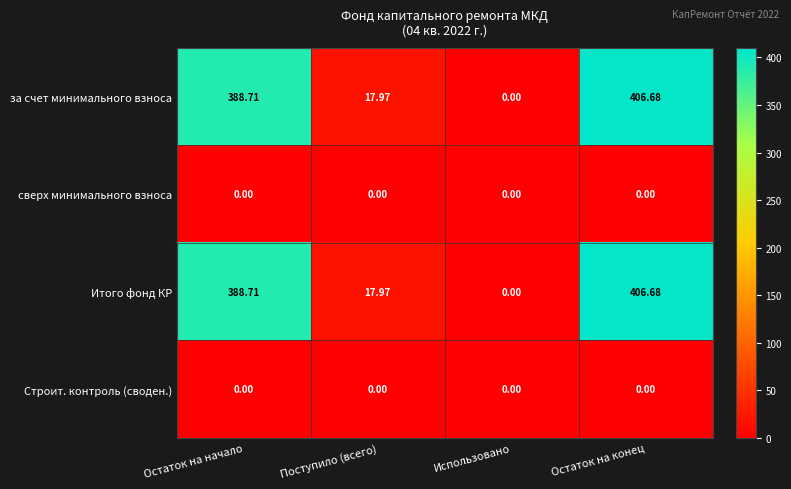

At which category is the sum across all series the highest?

Остаток на конец